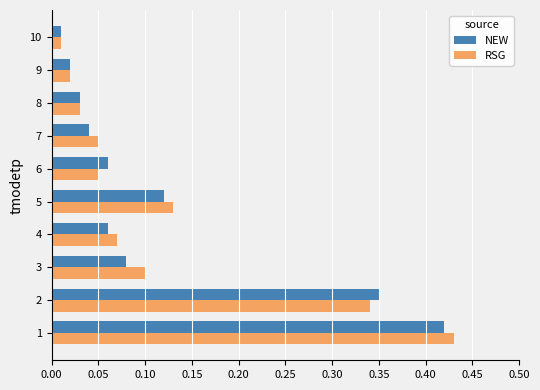

Rank the series by their average value, from lowest to highest.

NEW, RSG